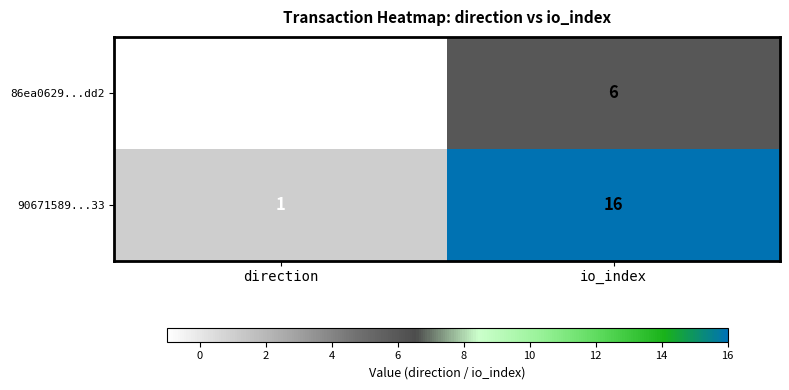

What is the approximate value of 90671589...33 at io_index, to the nearest 10?

20